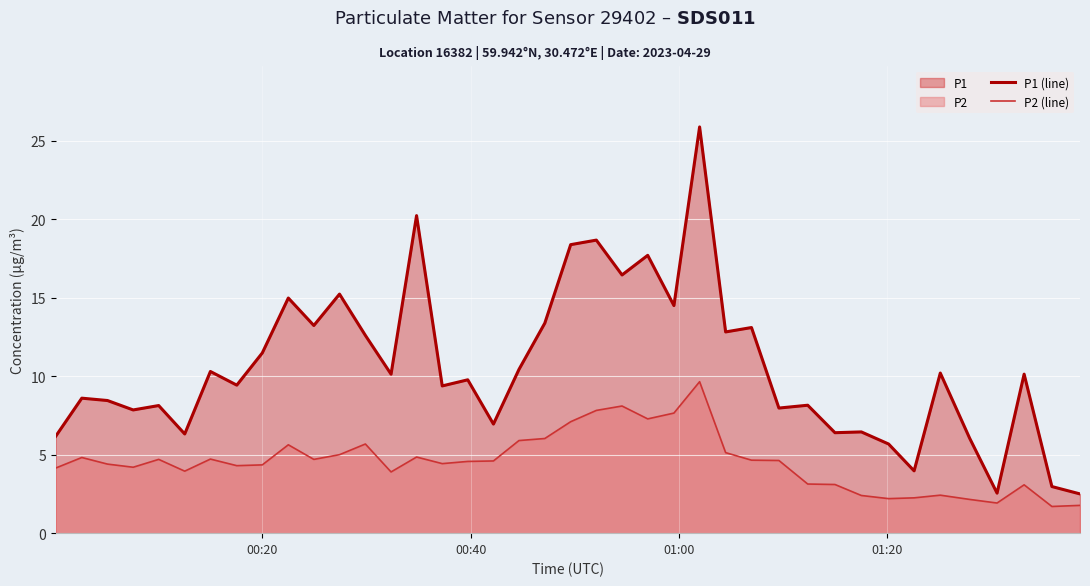

Which series has the largest range (max minus min)?

P1 (line)